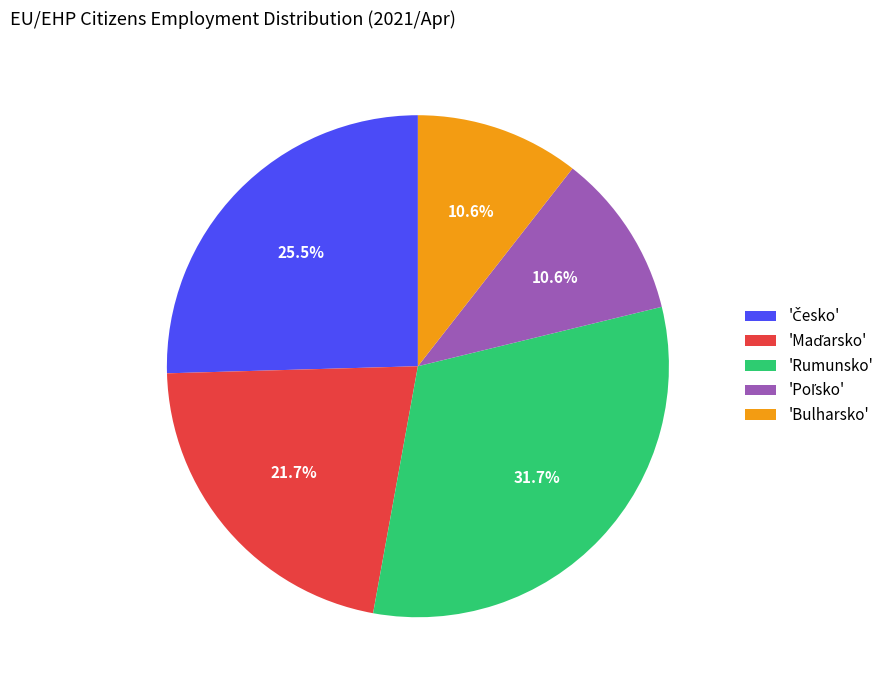

What is the largest slice in the pie chart?

'Rumunsko'